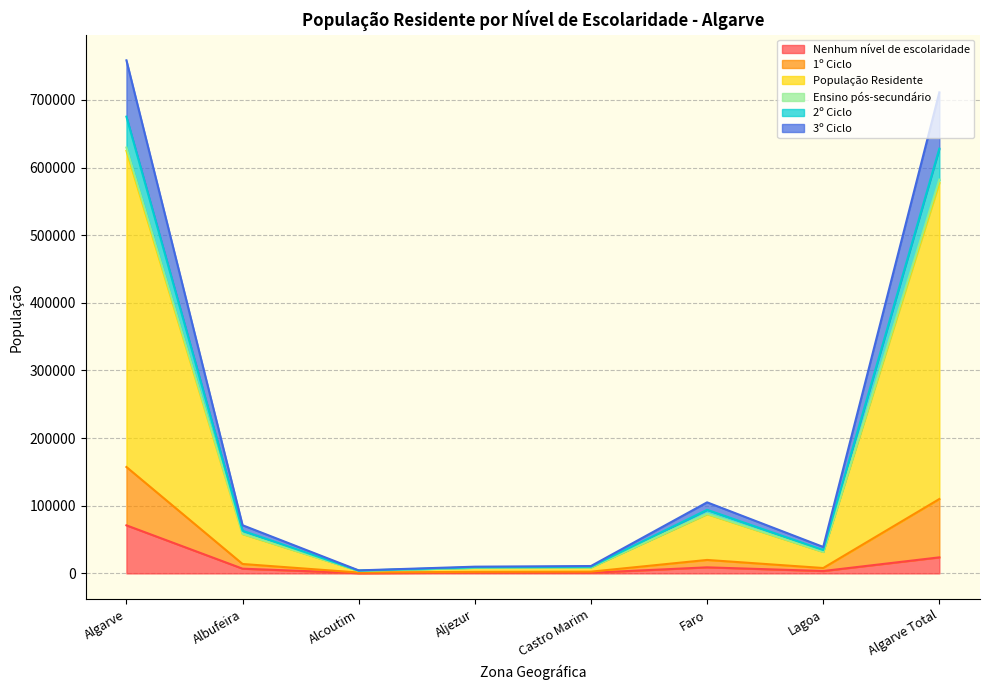

Between Faro and Albufeira, which is larger?

Faro